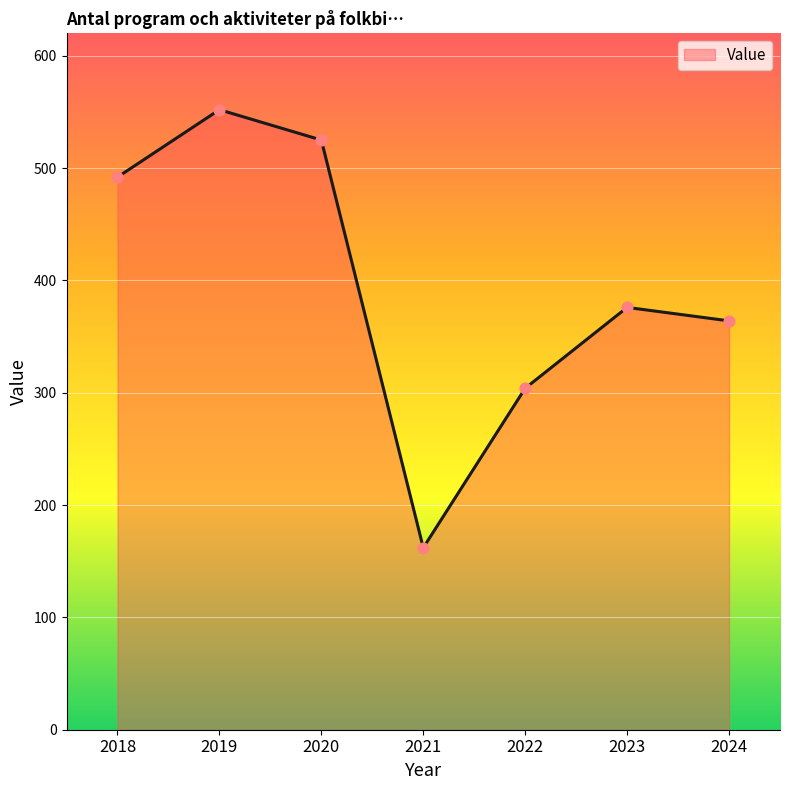

What is the change in value from 2019 to 2021?

-390